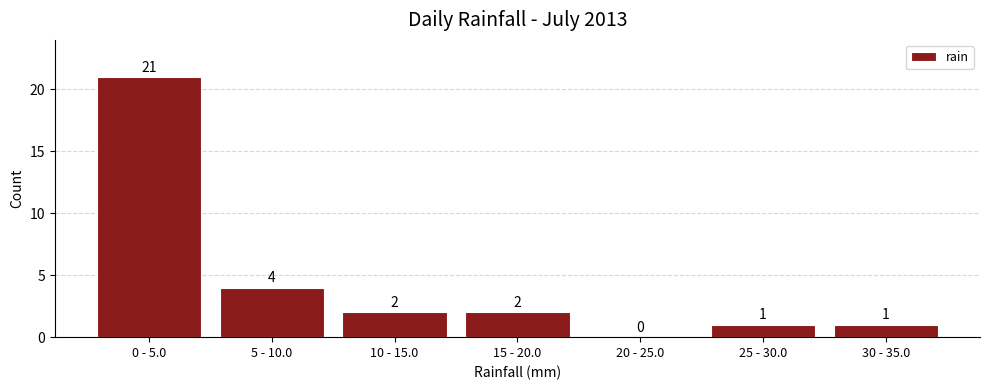

Reading left to right, what are all the values shown in this chart?

0 - 5.0=21	5 - 10.0=4	10 - 15.0=2	15 - 20.0=2	20 - 25.0=0	25 - 30.0=1	30 - 35.0=1